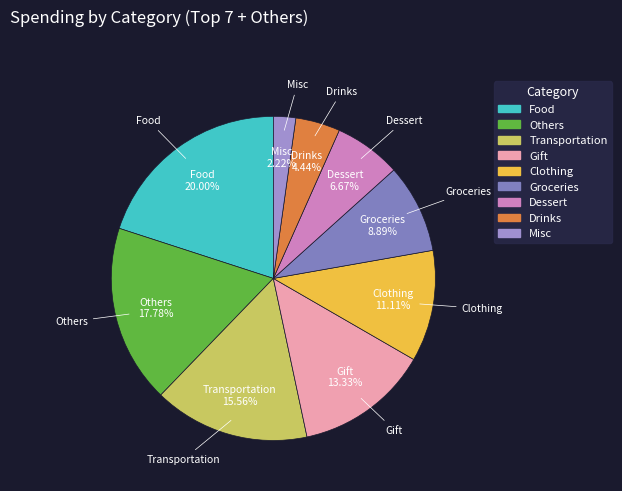

Is there a majority slice in this chart?

No